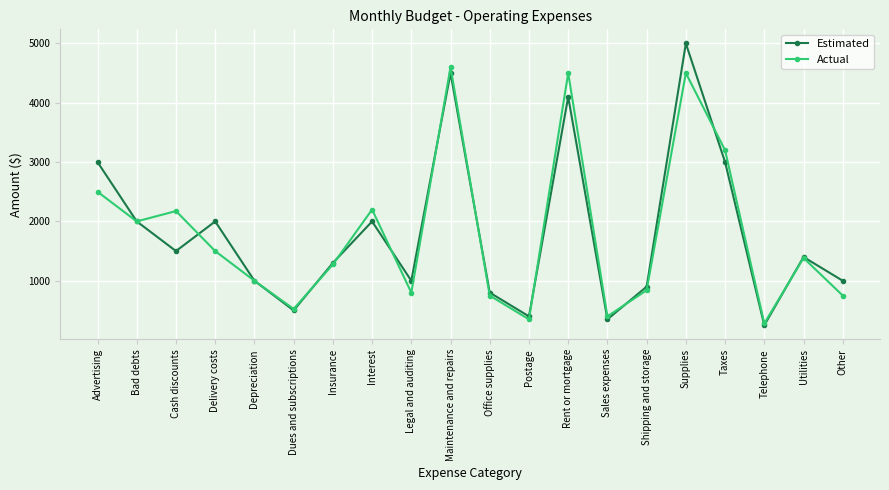

True or false: Actual has a value of 1511 at Interest.

False